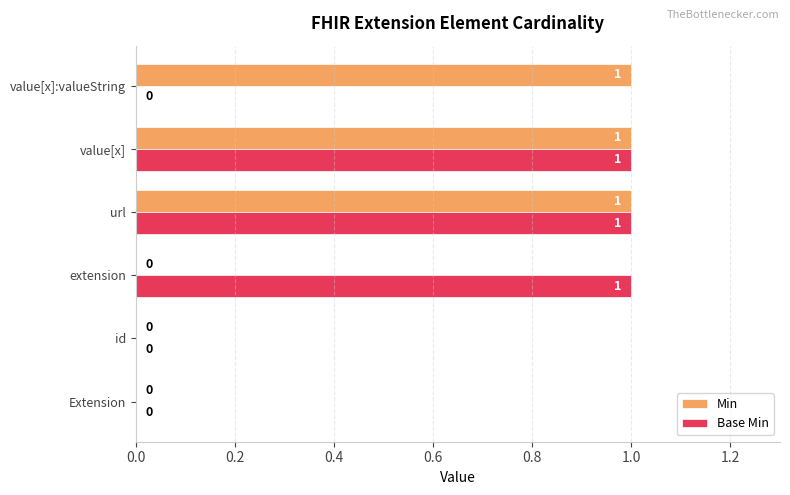

What is the sum of all Min values?

3